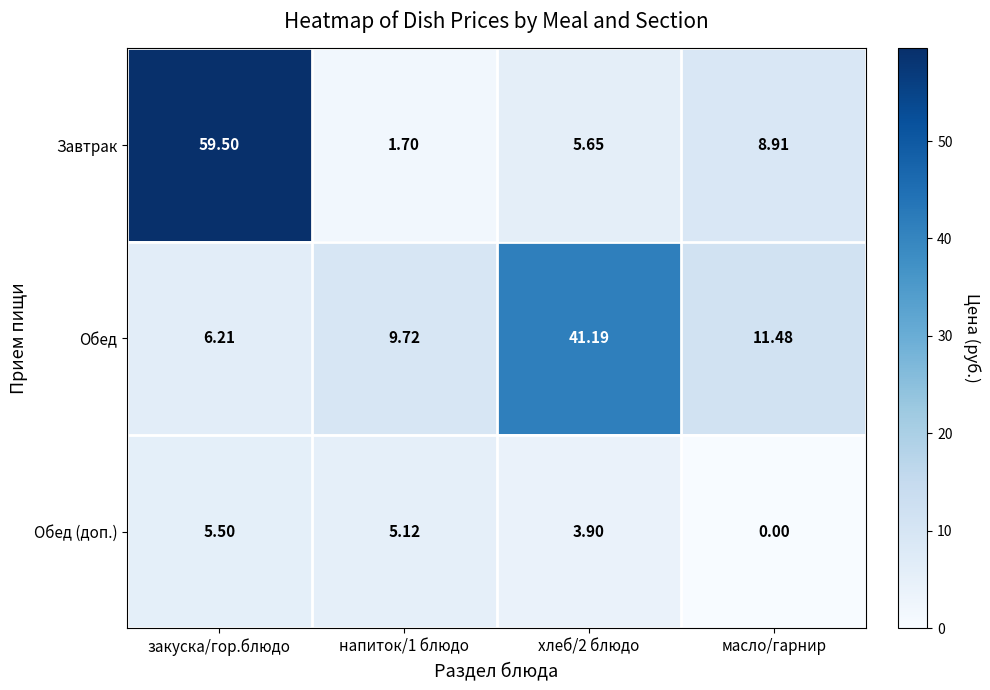

How many distinct data groups are displayed?

3